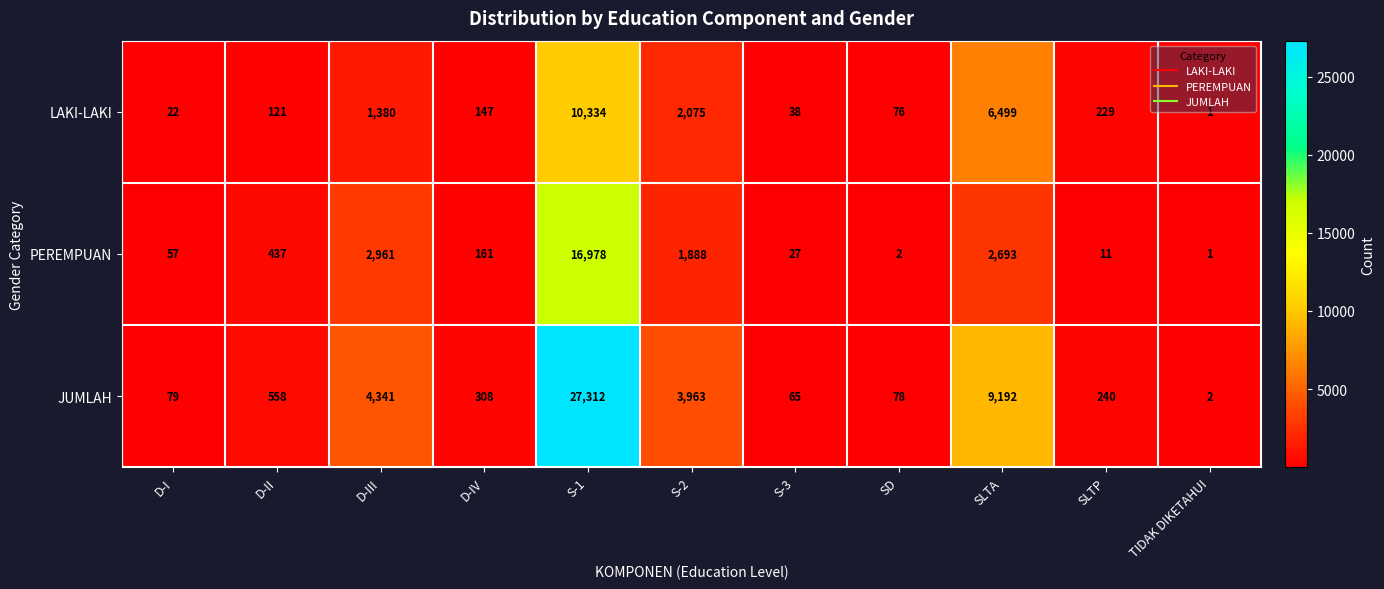

What is the difference between the LAKI-LAKI values at D-IV and S-3?

109